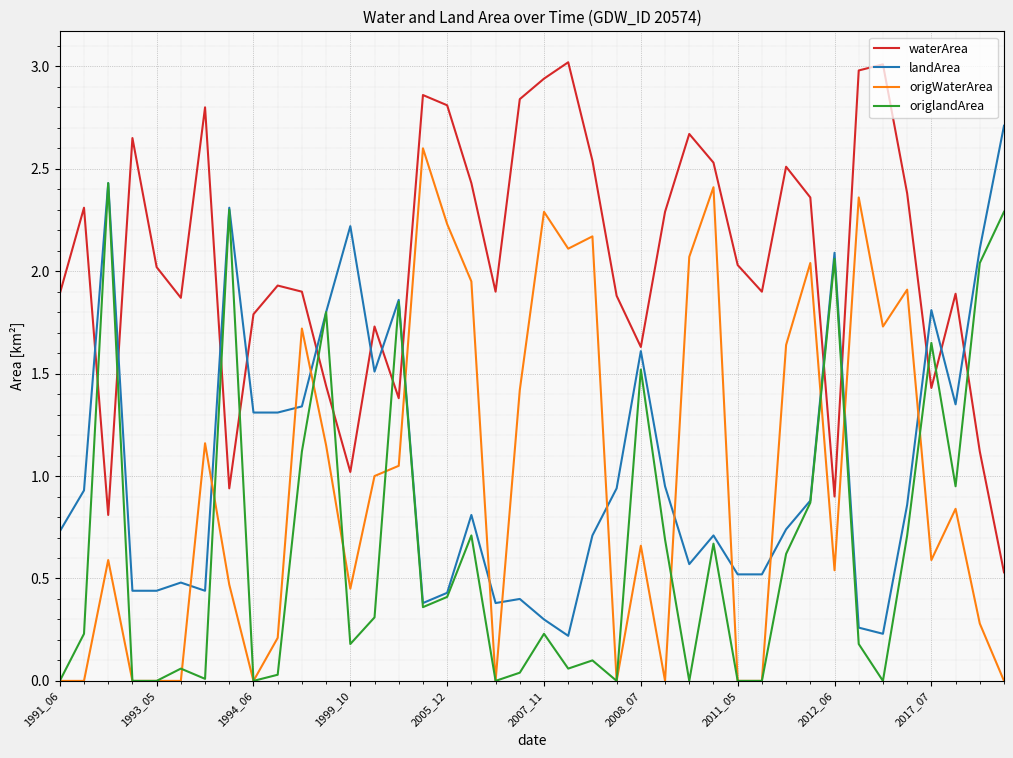

Which series has the largest total across all categories?

waterArea